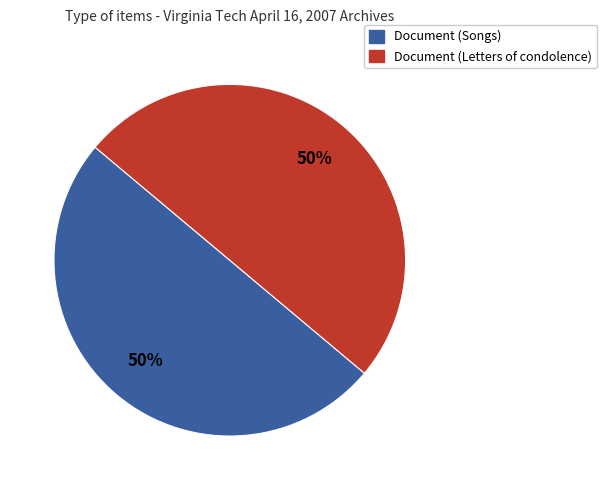

How many segments does this pie chart have?

2